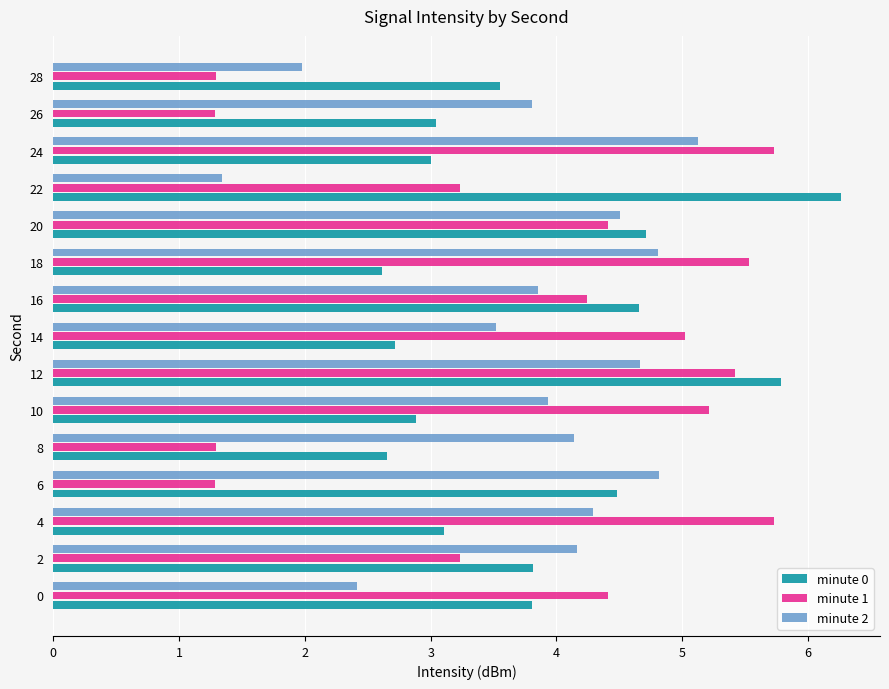

Which series has the largest range (max minus min)?

minute 1